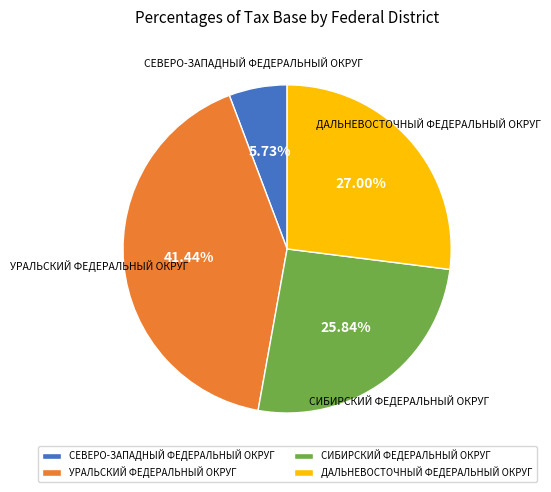

Does УРАЛЬСКИЙ ФЕДЕРАЛЬНЫЙ ОКРУГ account for over 50% of the chart?

No